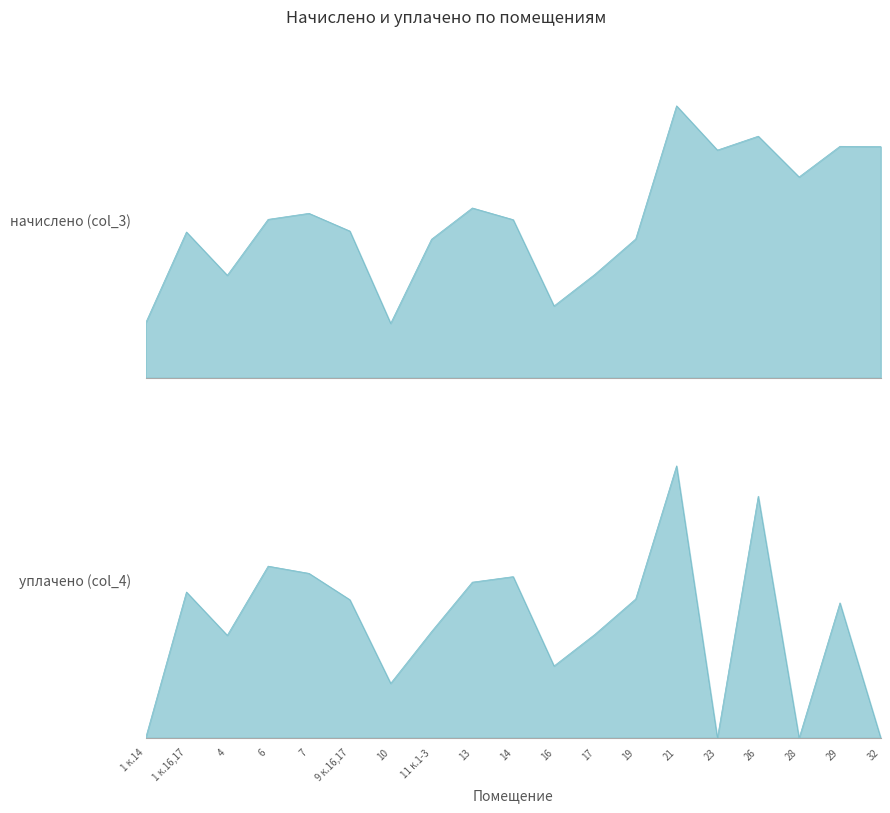

How many lines are shown in the chart?

2